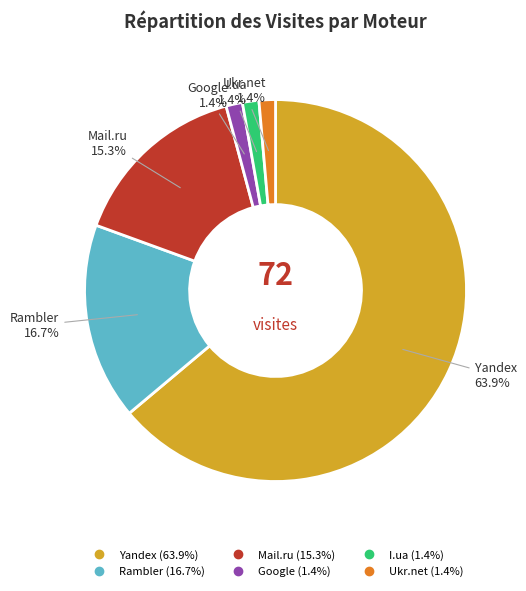

Combined, what portion of the pie is Google and Mail.ru?

16.7%